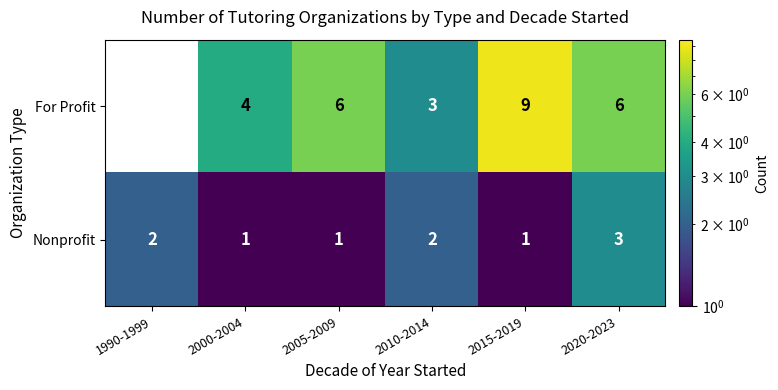

Which series has the widest spread of values?

For Profit